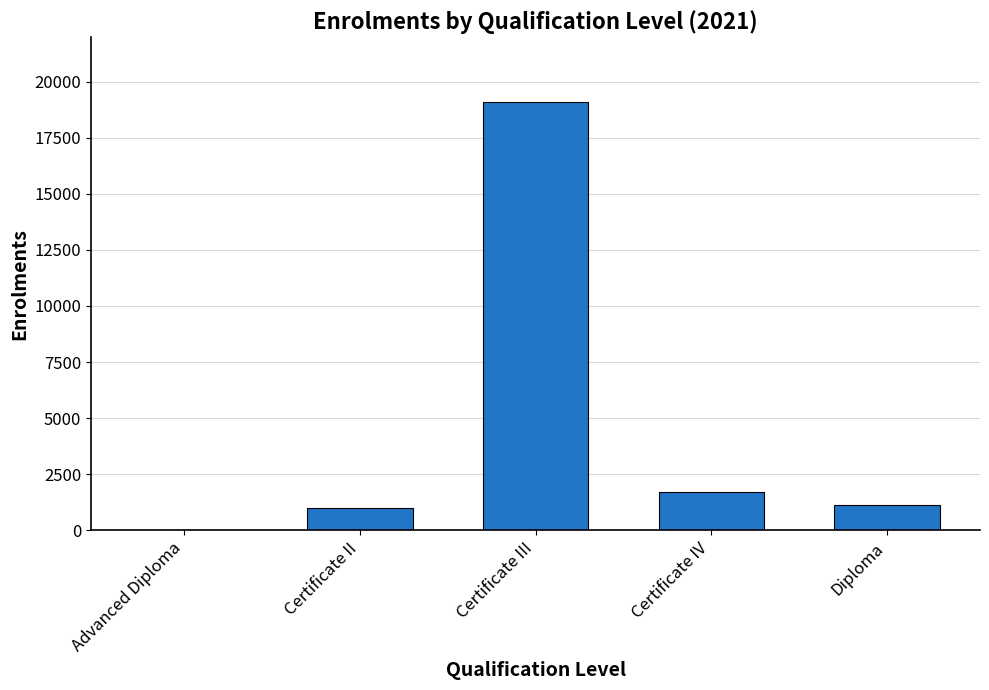

The value at Certificate III is 19110. True or false?

True